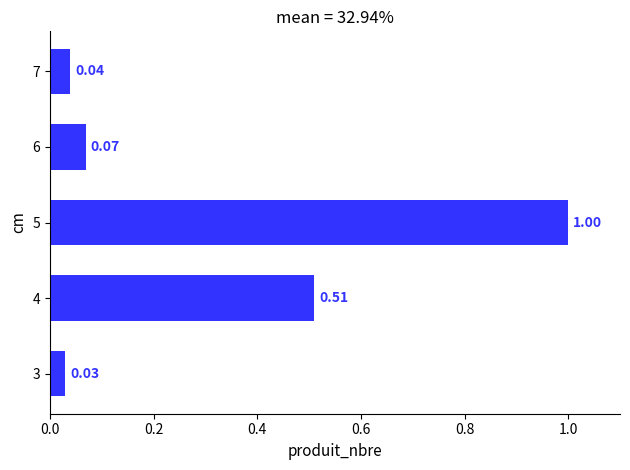

Count the number of data series in this chart.

1